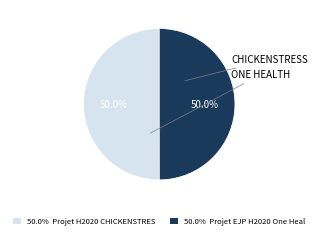

How many slices are in this pie chart?

2